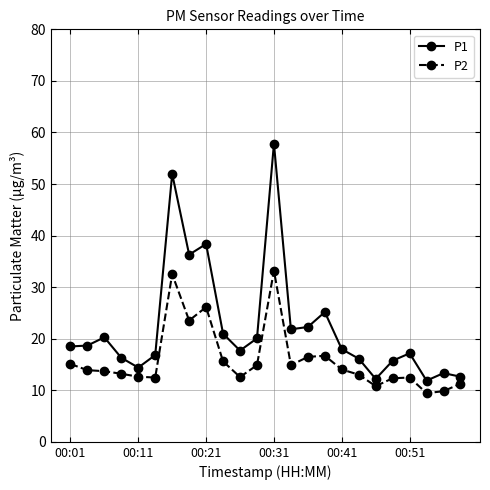

What is the difference between the second highest and second lowest values in the P2 series?

22.7